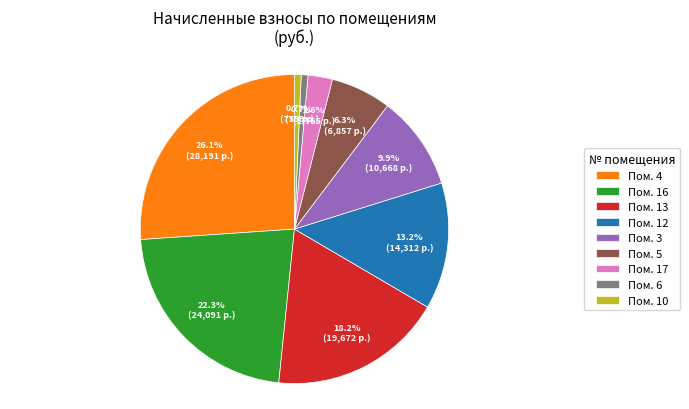

Which has a higher value, Пом. 17 or Пом. 6?

Пом. 17